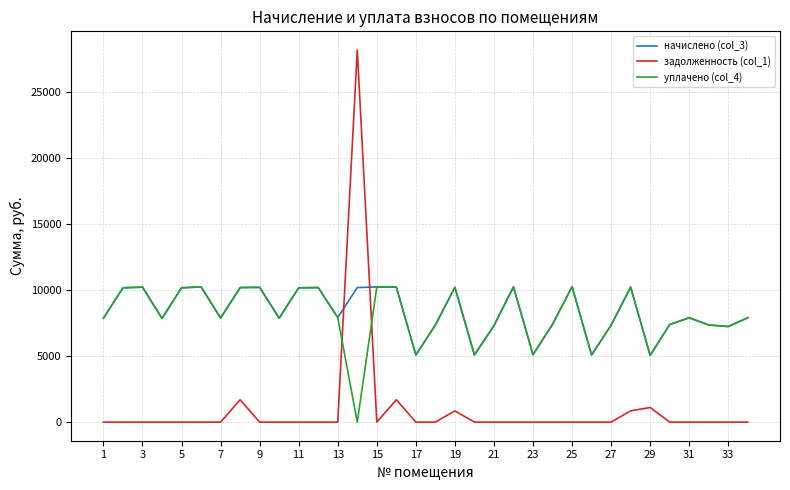

How many values in the уплачено (col_4) series are below 7899?

17